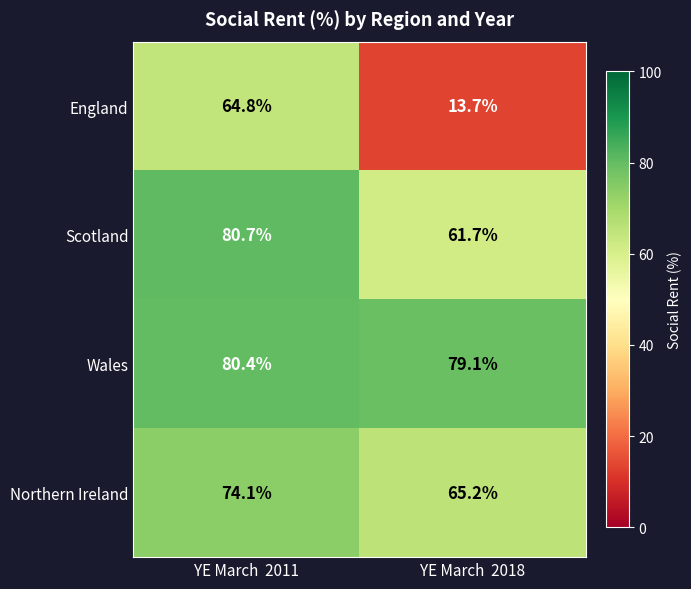

What is the total value across all series at YE March  2011?

300.0